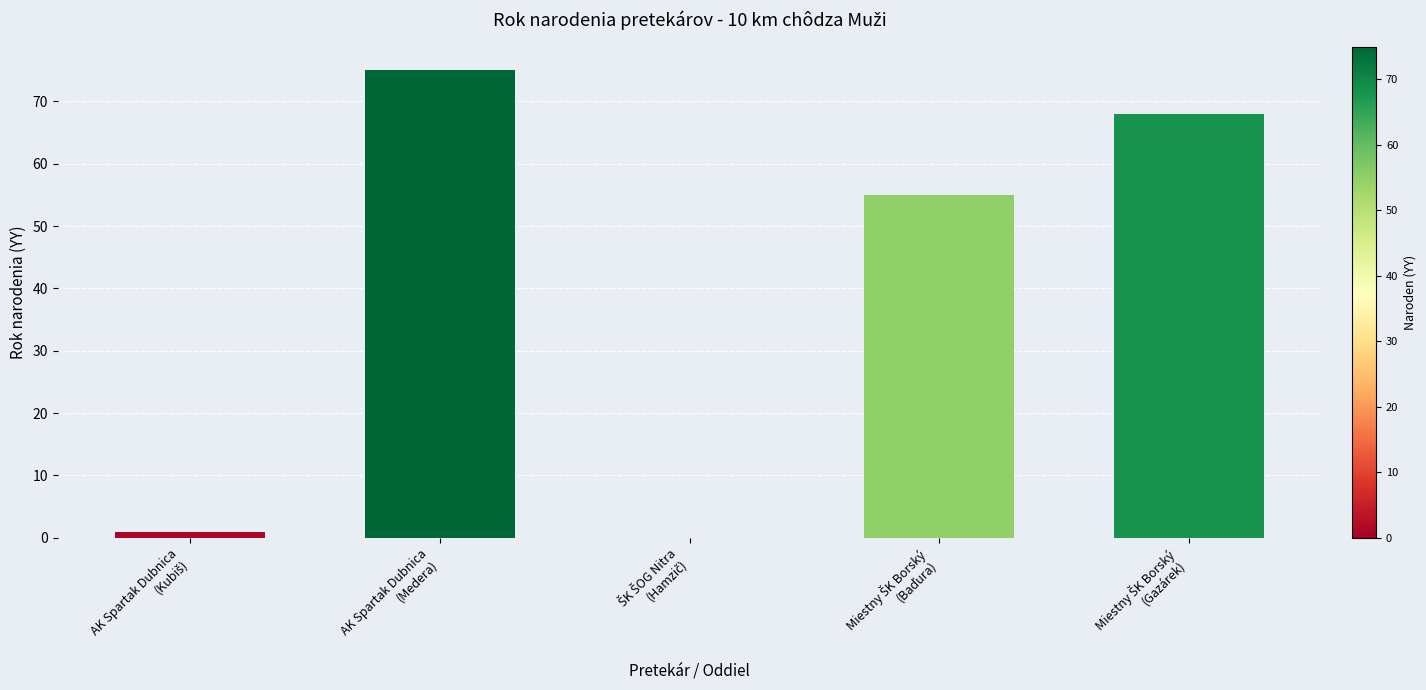

How many distinct data groups are displayed?

1